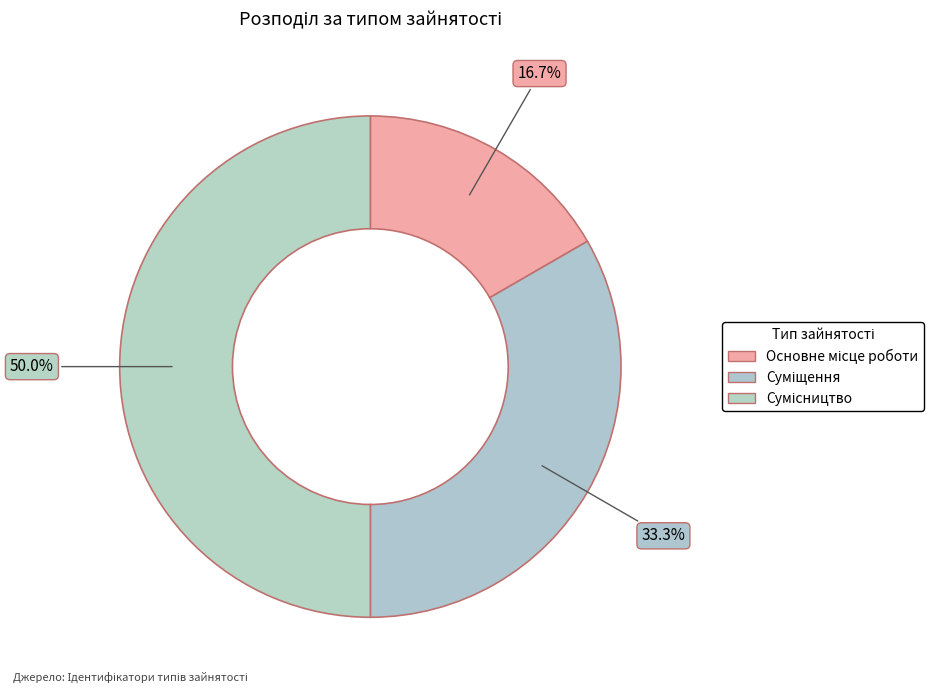

To the nearest percent, what is the difference between the Основне місце роботи and Сумісництво slice percentages?

33%